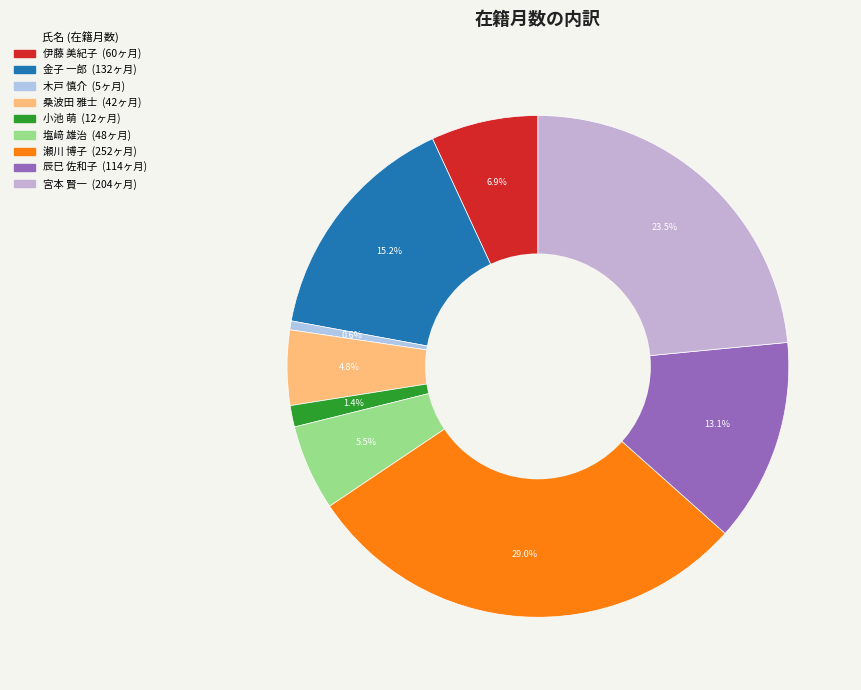

Does 瀬川 博子 account for over 50% of the chart?

No